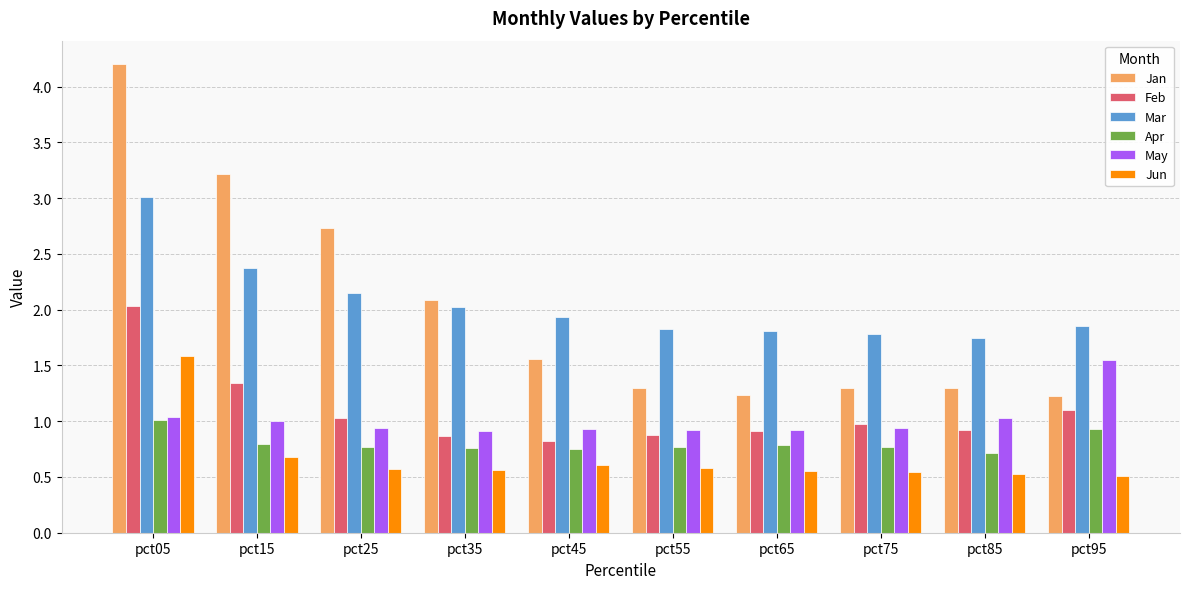

Between pct65 and pct95, which series saw the biggest shift?

May